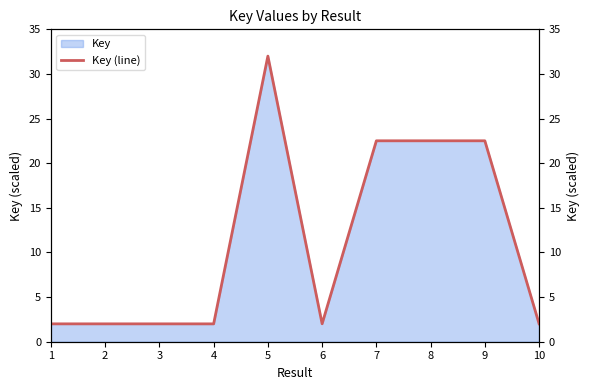

Reading right to left, list all the values displayed in this chart.

2.0	22.5	22.5	22.5	2.0	32.0	2.0	2.0	2.0	2.0